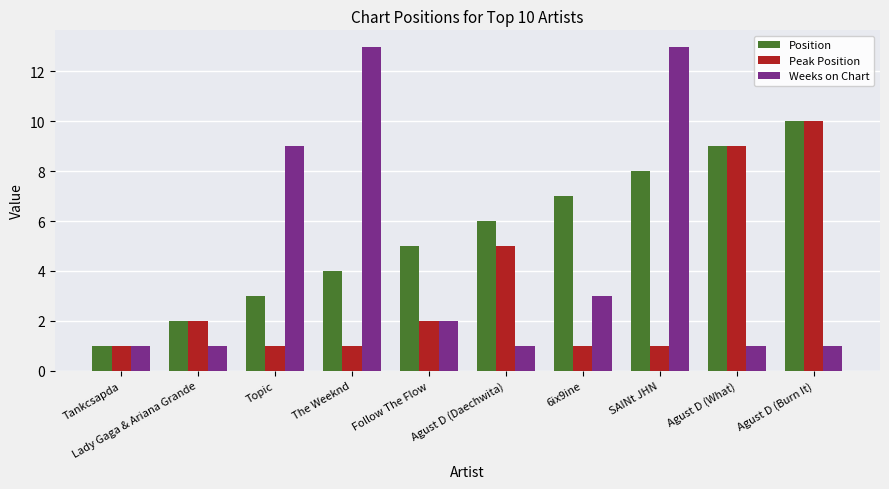

What is the difference between the highest and lowest values at Lady Gaga & Ariana Grande?

1